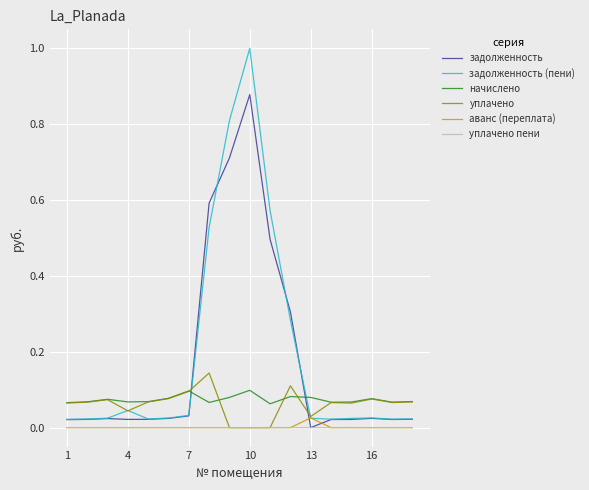

Which series ends up on top after the final intersection of задолженность (пени) and аванс (переплата)?

задолженность (пени)